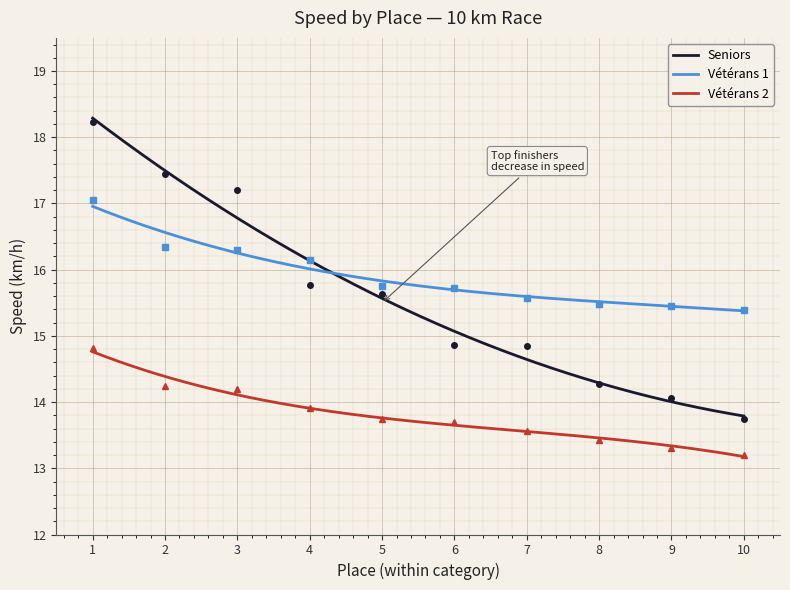

Which series has the largest range (max minus min)?

Seniors